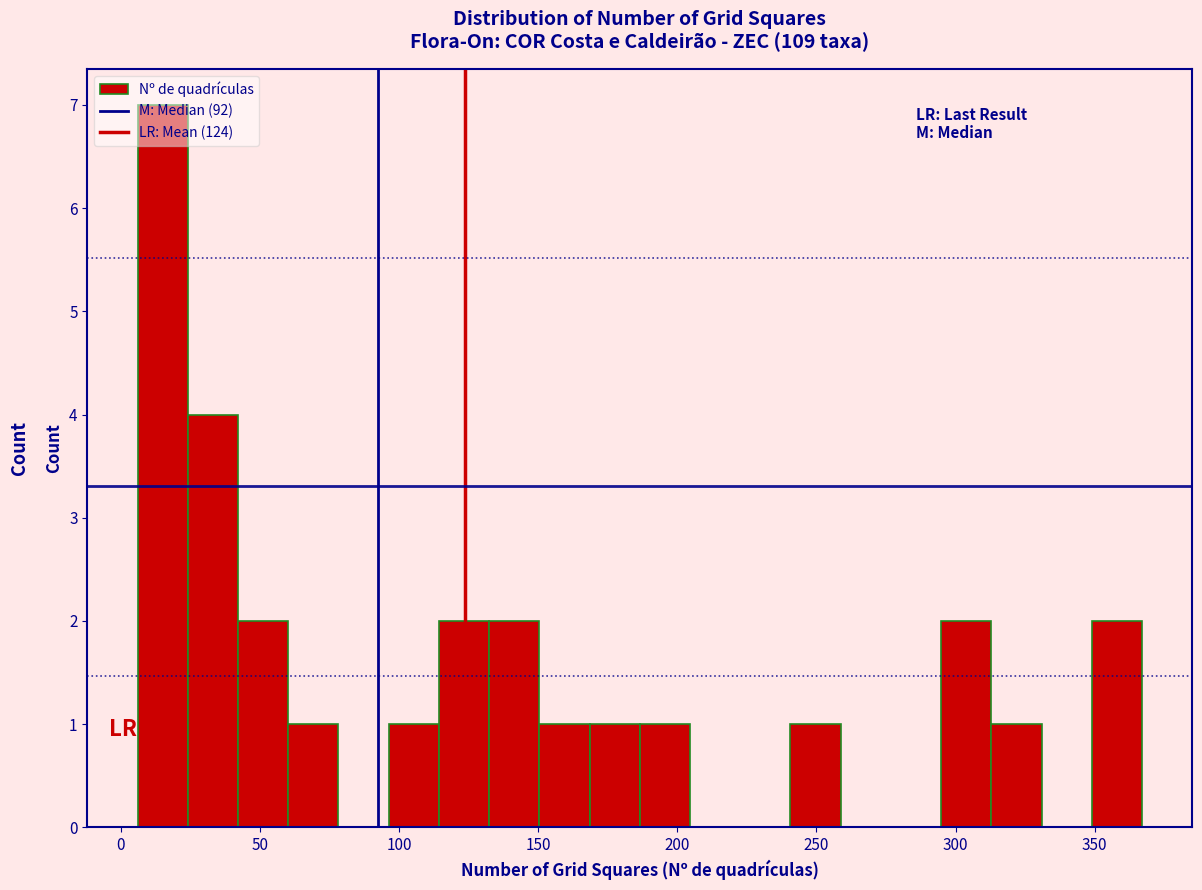

Read against the x-axis, roughly where is the centre of the tallest bar?

15